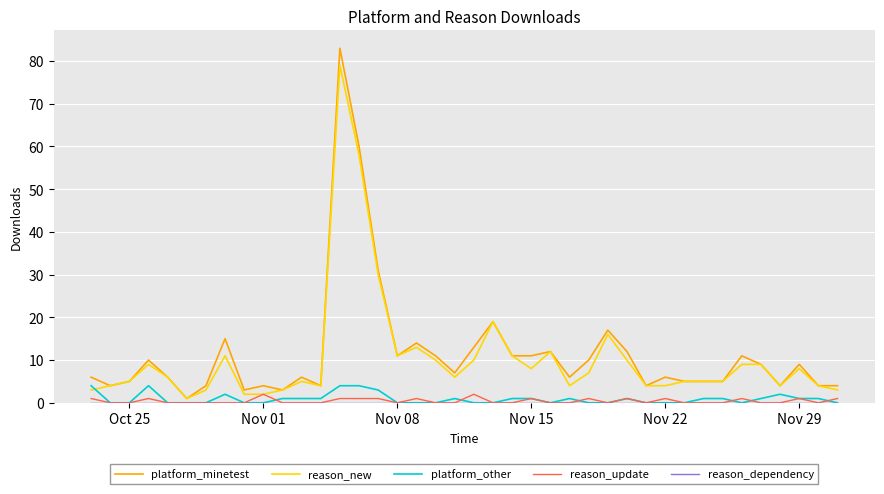

Which series has the largest range (max minus min)?

platform_minetest